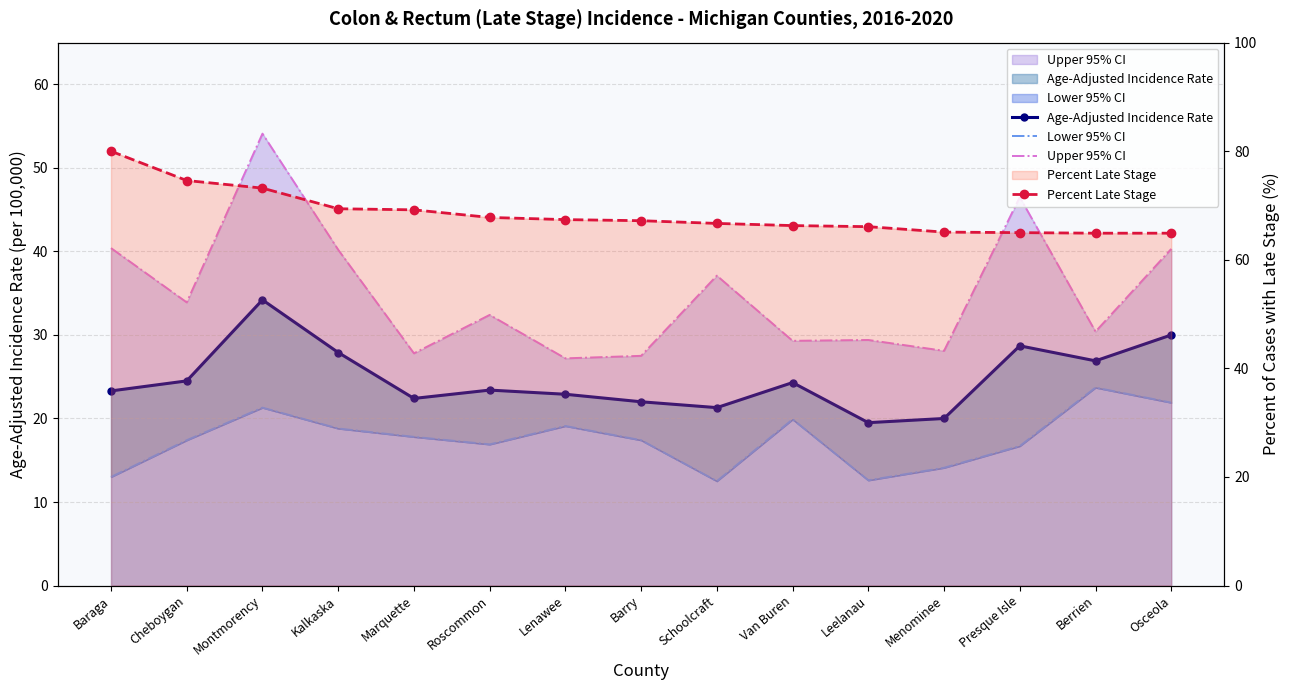

How many lines are shown in the chart?

4